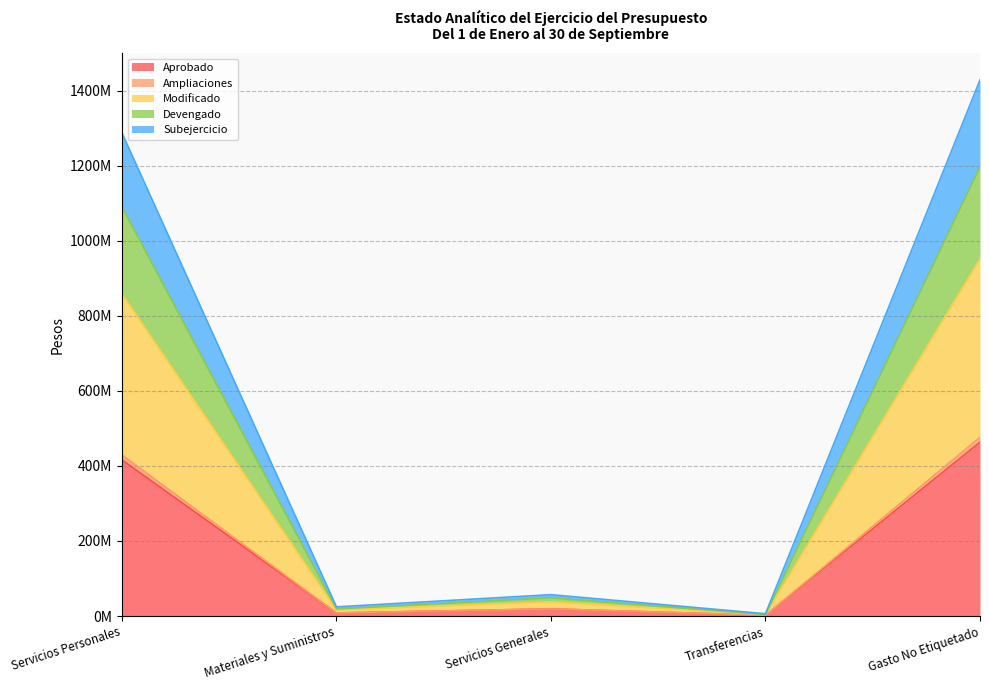

At which label does Aprobado reach its peak?

Gasto No Etiquetado